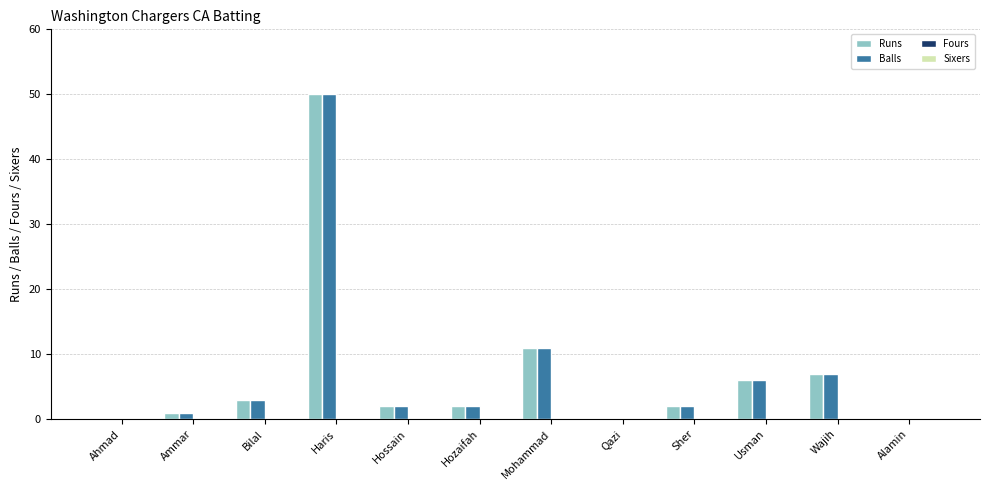

At which label does Runs reach its peak?

Haris